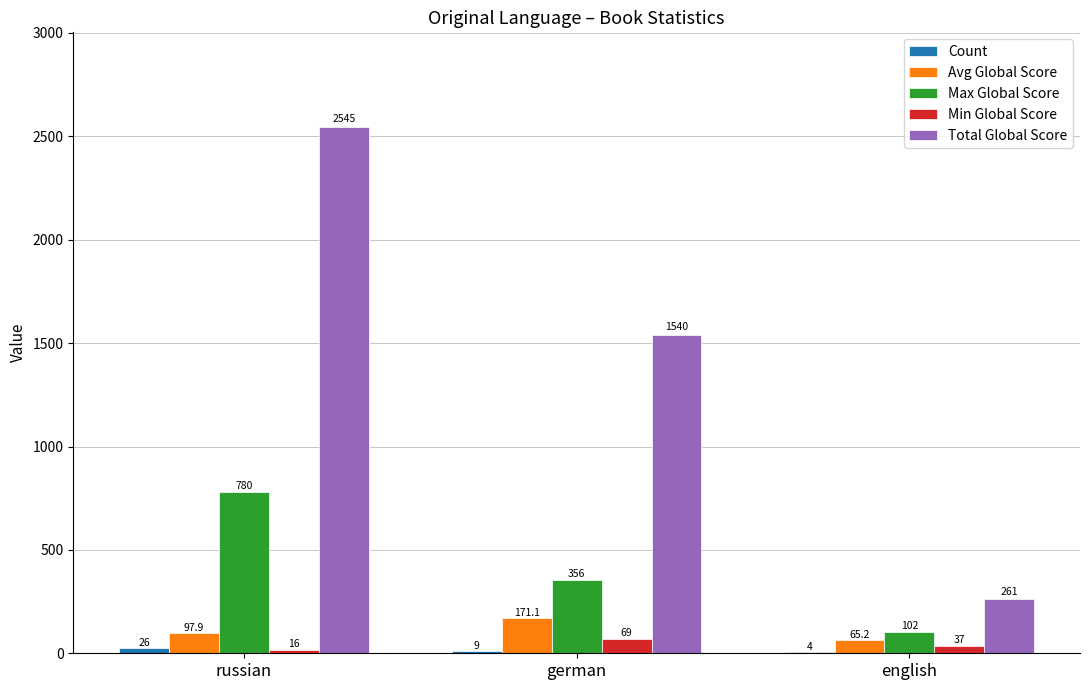

What value does the Avg Global Score series have at russian?

97.9